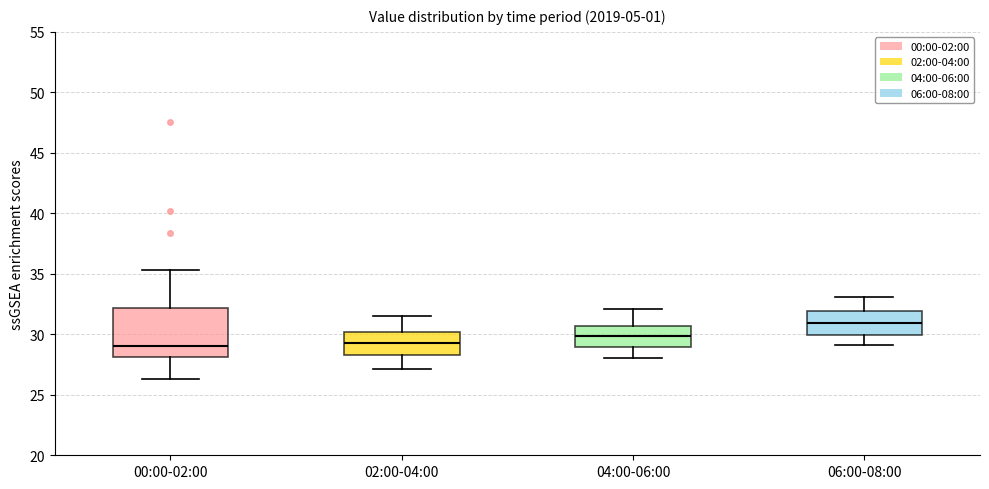

Where does the lower whisker of the box for 06:00-08:00 end on the y-axis? The values are not printed on the chart, so give them approximately, as read against the axis.

29.0